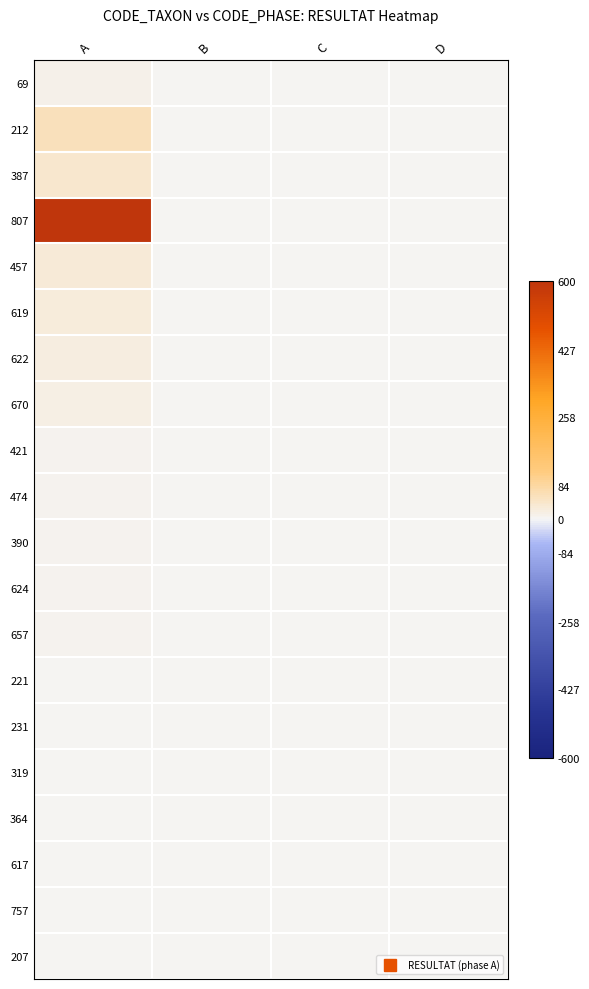

At D, list the series in order from largest to smallest.

69, 212, 387, 807, 457, 619, 622, 670, 421, 474, 390, 624, 657, 221, 231, 319, 364, 617, 757, 207